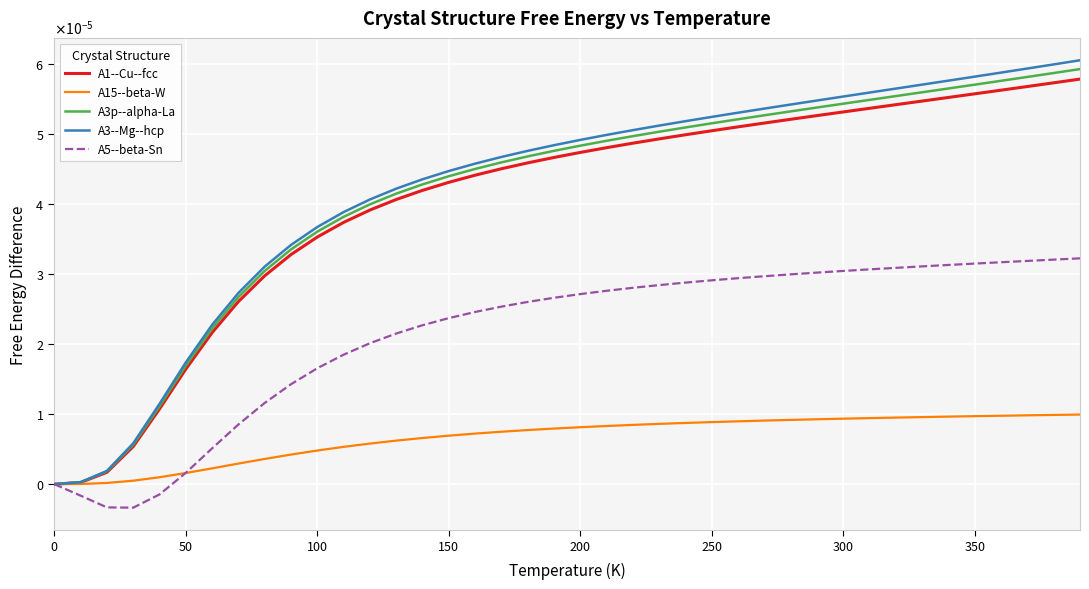

What are all the series names shown in the legend?

A1--Cu--fcc, A15--beta-W, A3p--alpha-La, A3--Mg--hcp, A5--beta-Sn